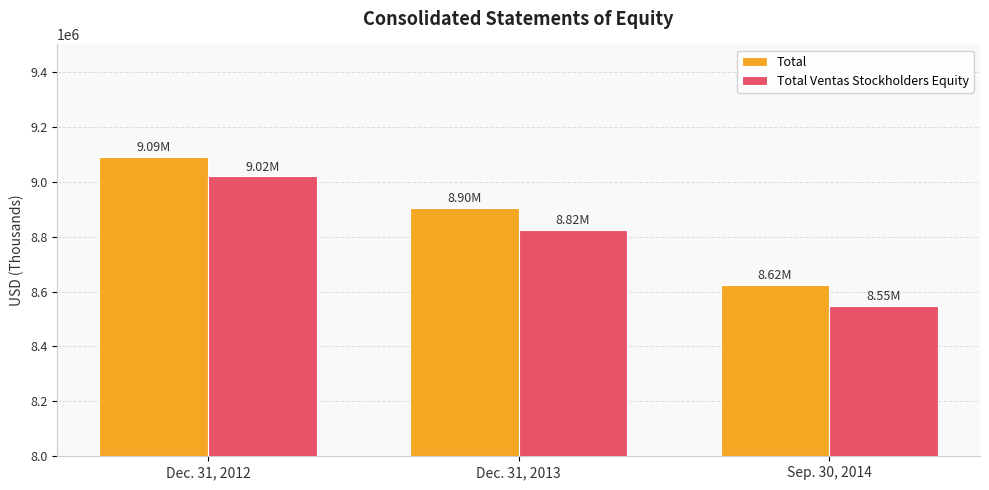

How many bars are there in total?

6